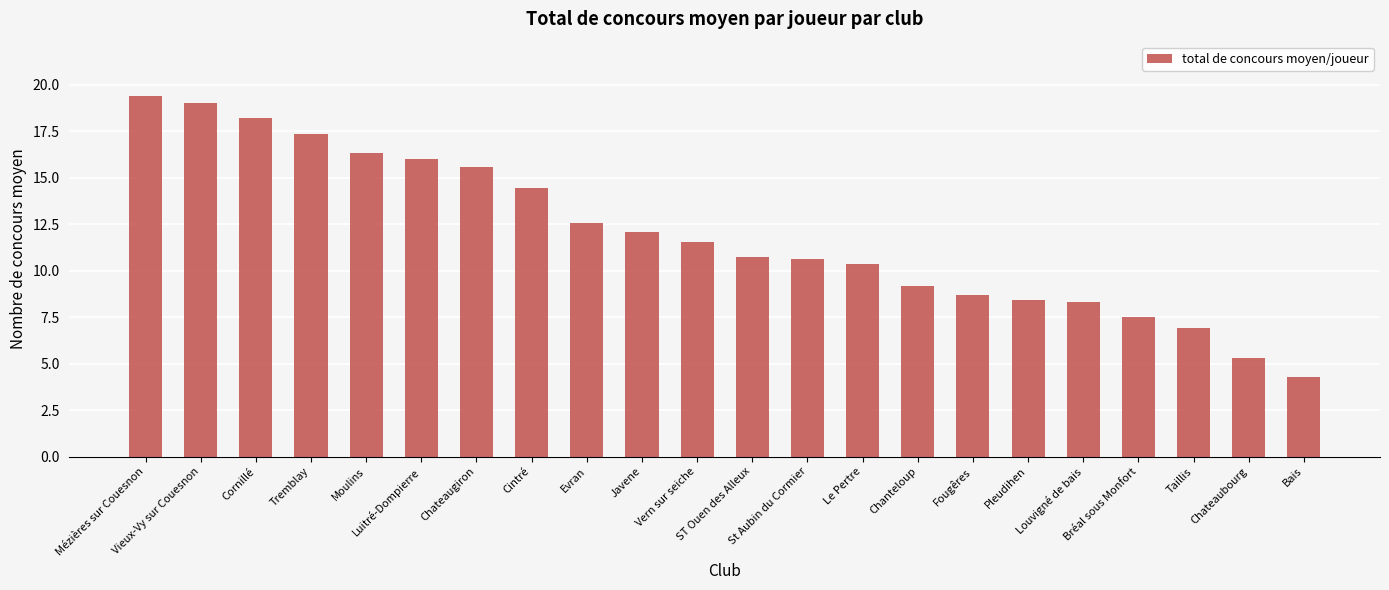

Reading right to left, transcribe all the data shown in this chart.

Bais=4.3	Chateaubourg=5.3	Taillis=6.9	Bréal sous Monfort=7.5	Louvigné de bais=8.3	Pleudihen=8.4	Fougêres=8.7	Chanteloup=9.2	Le Pertre=10.3	St Aubin du Cormier=10.6	ST Ouen des Alleux=10.7	Vern sur seiche=11.6	Javene=12.1	Evran=12.6	Cintré=14.4	Chateaugiron=15.6	Luitré-Dompierre=16.0	Moulins=16.3	Tremblay=17.3	Cornillé=18.2	Vieux-Vy sur Couesnon=19.0	Mézières sur Couesnon=19.4